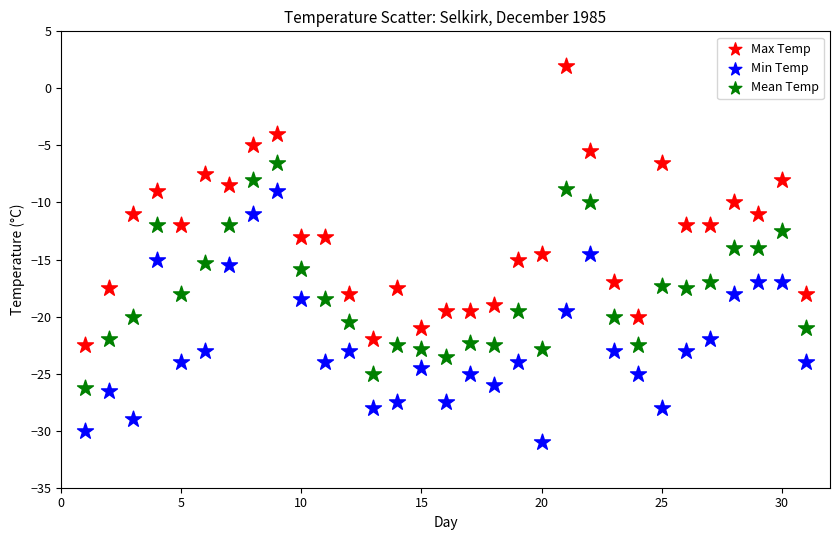

Which series reaches the maximum Y coordinate?

Max Temp